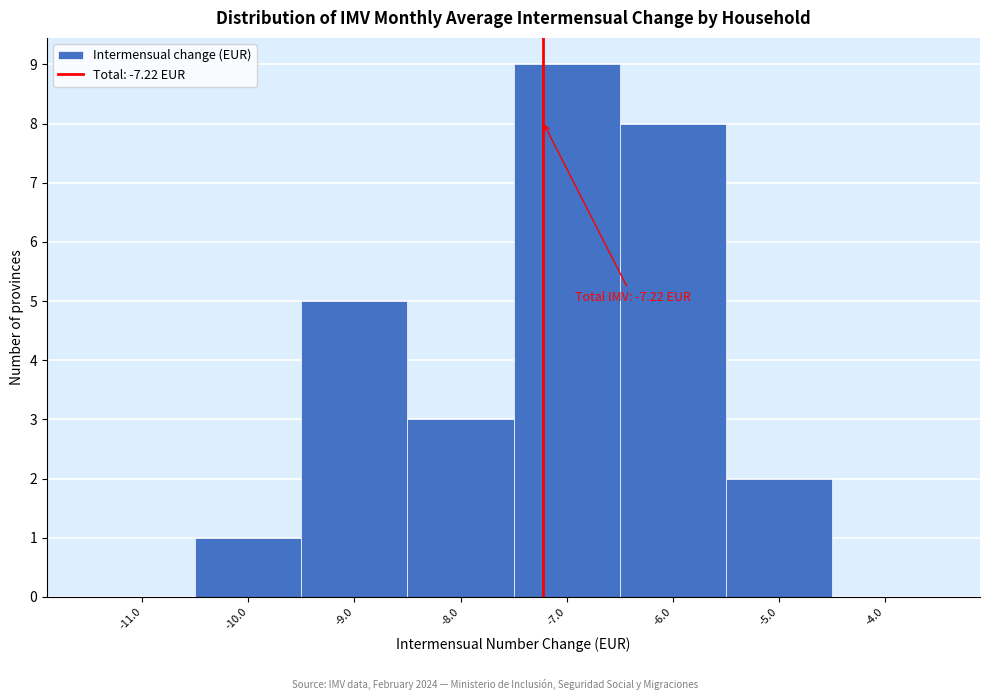

Which range on the x-axis has the tallest bar?

-7.5 to -6.5